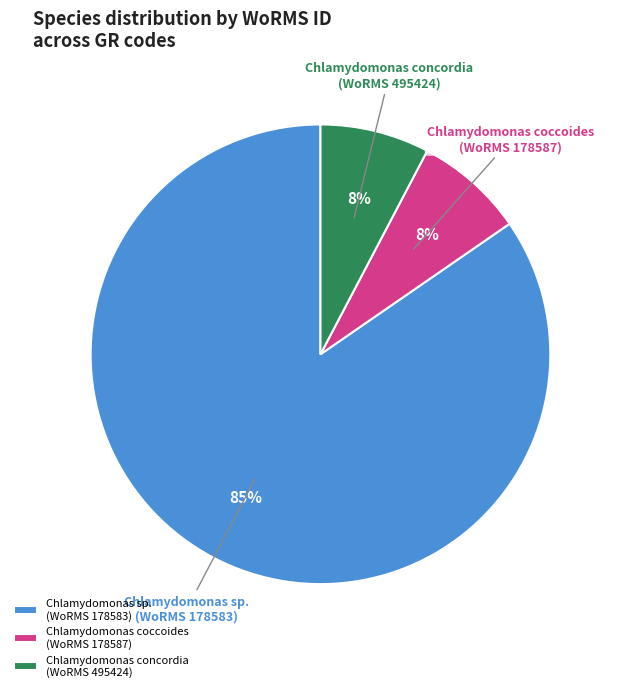

To the nearest percent, what portion does Chlamydomonas coccoides (WoRMS 178587) represent?

8%